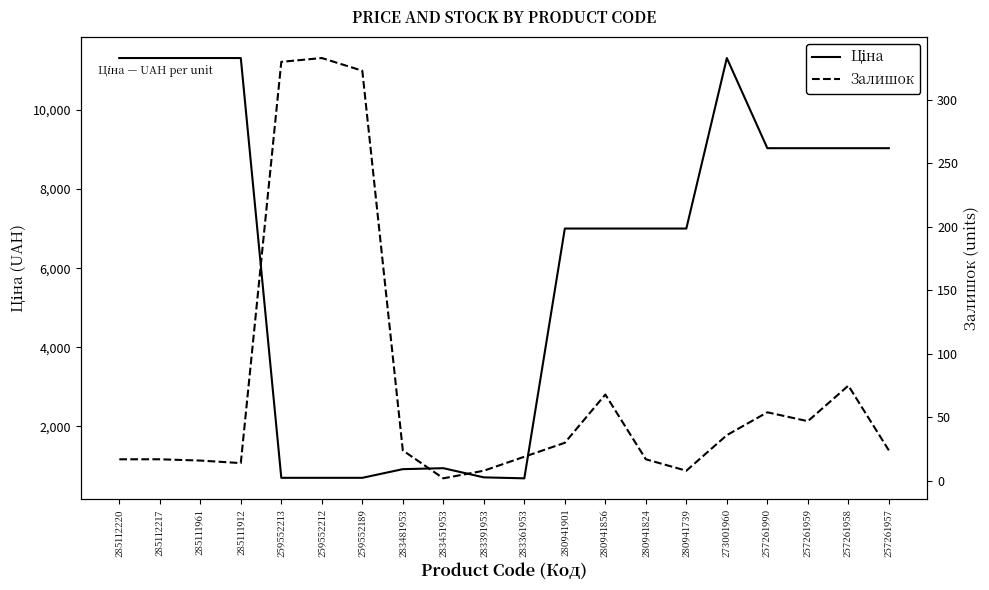

True or false: Ціна and Залишок cross at least once.

False